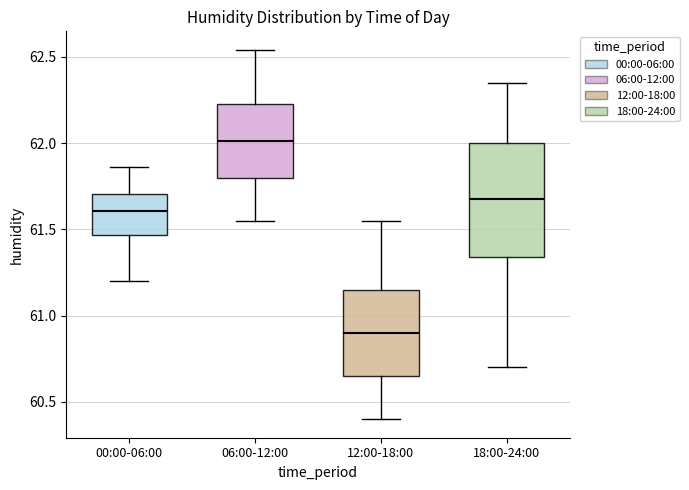

Reading left to right, transcribe this box plot: for each box, give where its median line is, the range the box spans, and where its two whiskers end, as read against the y-axis. The values are not printed on the chart, so give them approximately, as read against the axis.

00:00-06:00: median 61.60, box 61.45 to 61.70, whiskers 61.20 to 61.85
06:00-12:00: median 62.00, box 61.80 to 62.25, whiskers 61.55 to 62.55
12:00-18:00: median 60.90, box 60.65 to 61.15, whiskers 60.40 to 61.55
18:00-24:00: median 61.70, box 61.35 to 62.00, whiskers 60.70 to 62.35